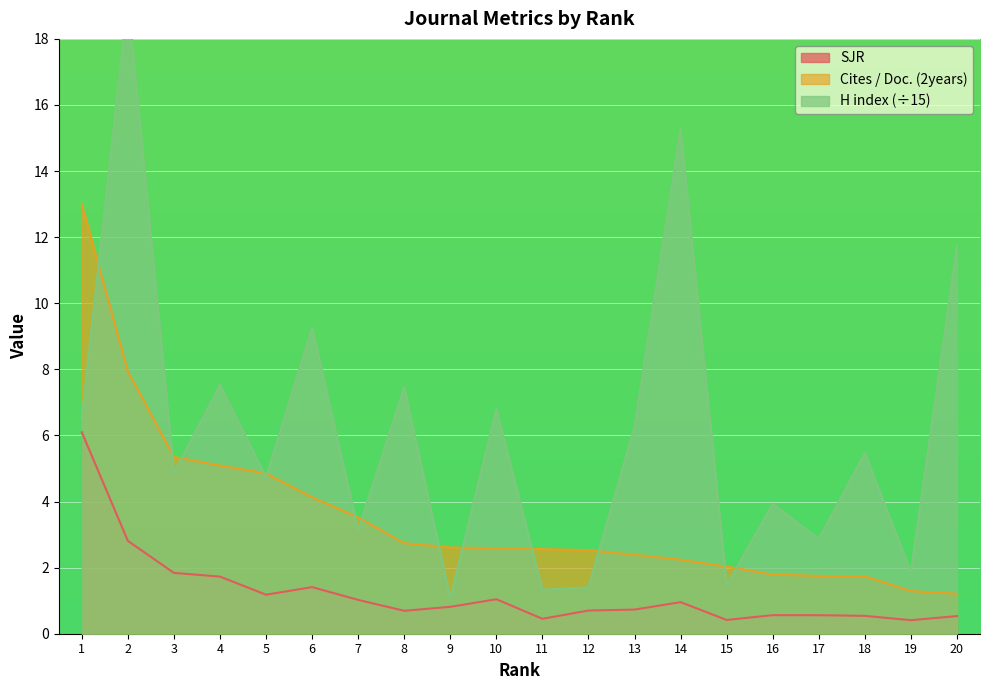

How many lines are shown in the chart?

3